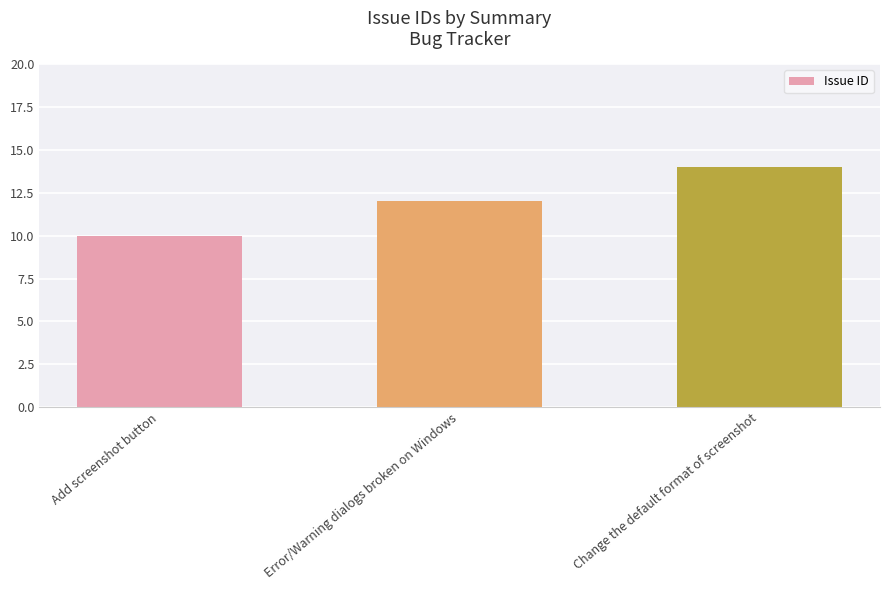

Does the chart contain stacked bars?

No